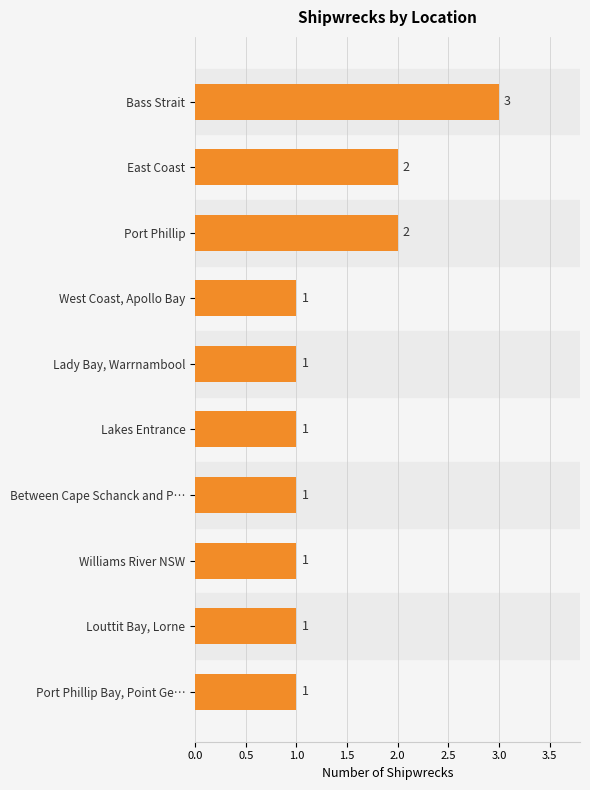

Between Lakes Entrance and Bass Strait, which is larger?

Bass Strait